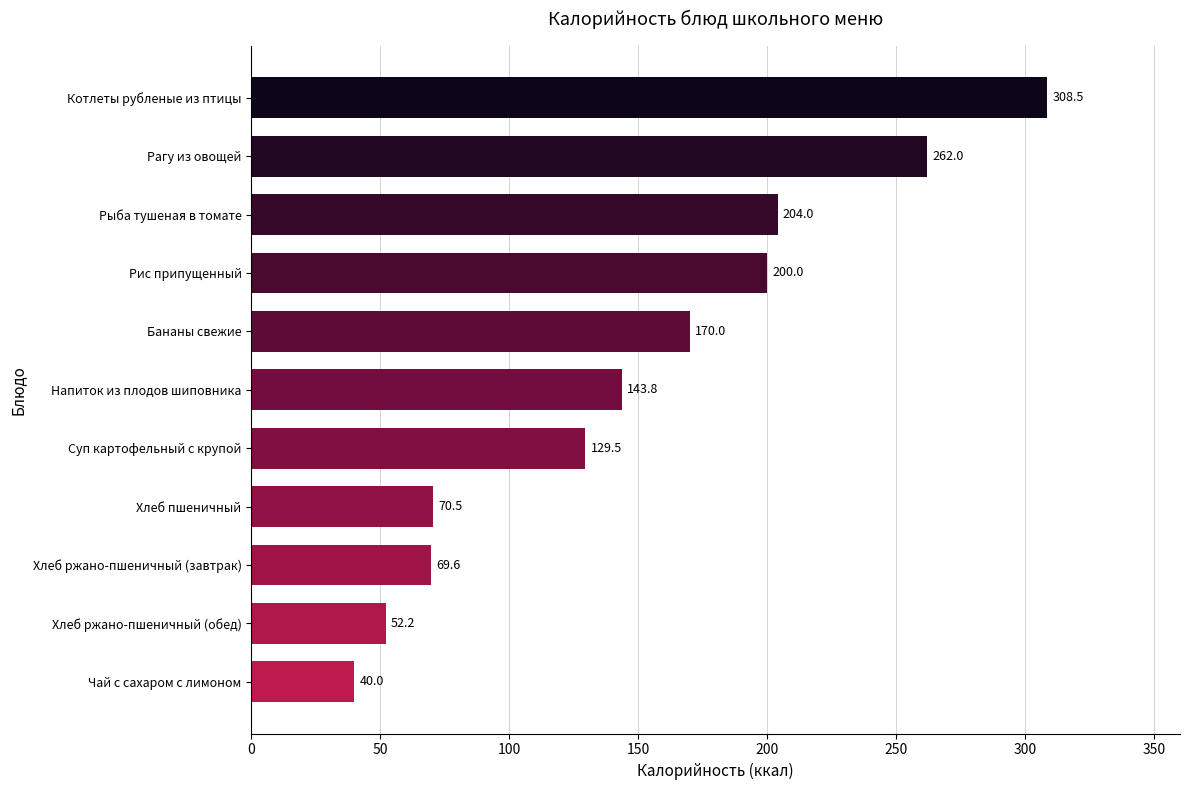

What position from the bottom is Хлеб ржано-пшеничный (завтрак)?

3